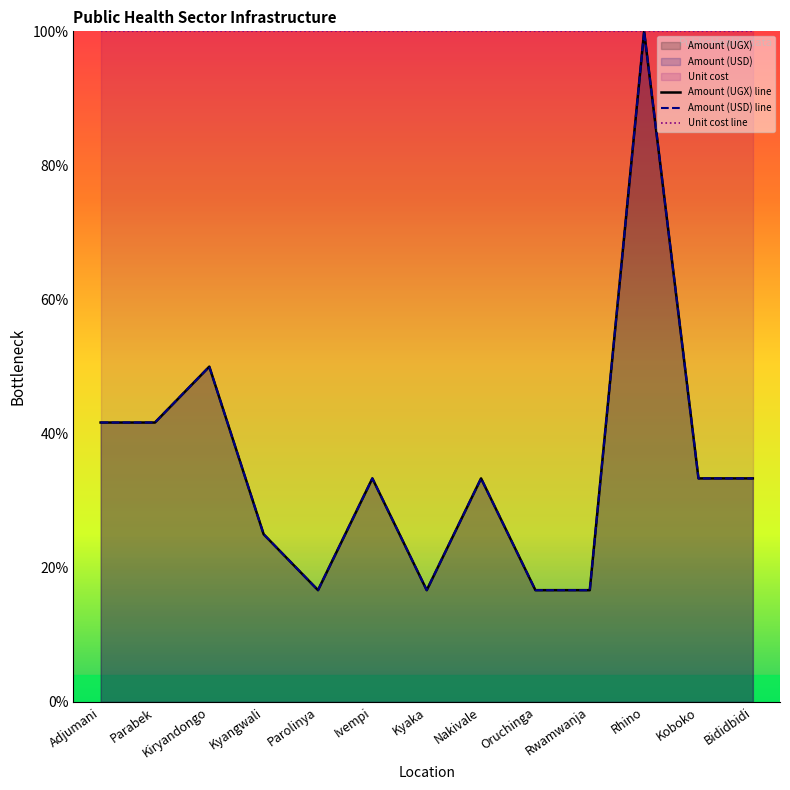

Which has a higher value, Adjumani or Kyaka?

Adjumani